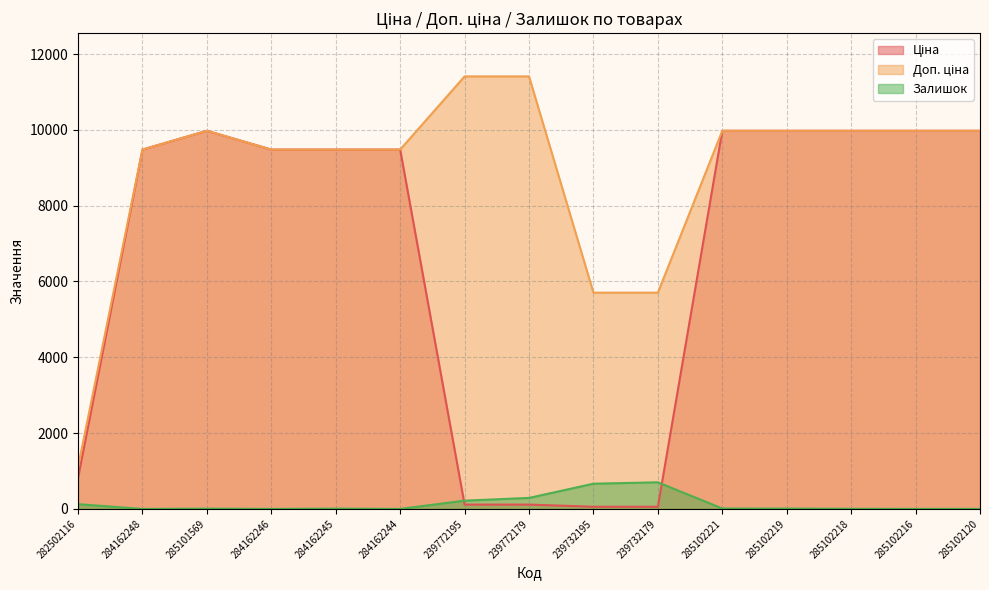

At which category is the sum across all series the highest?

285102221